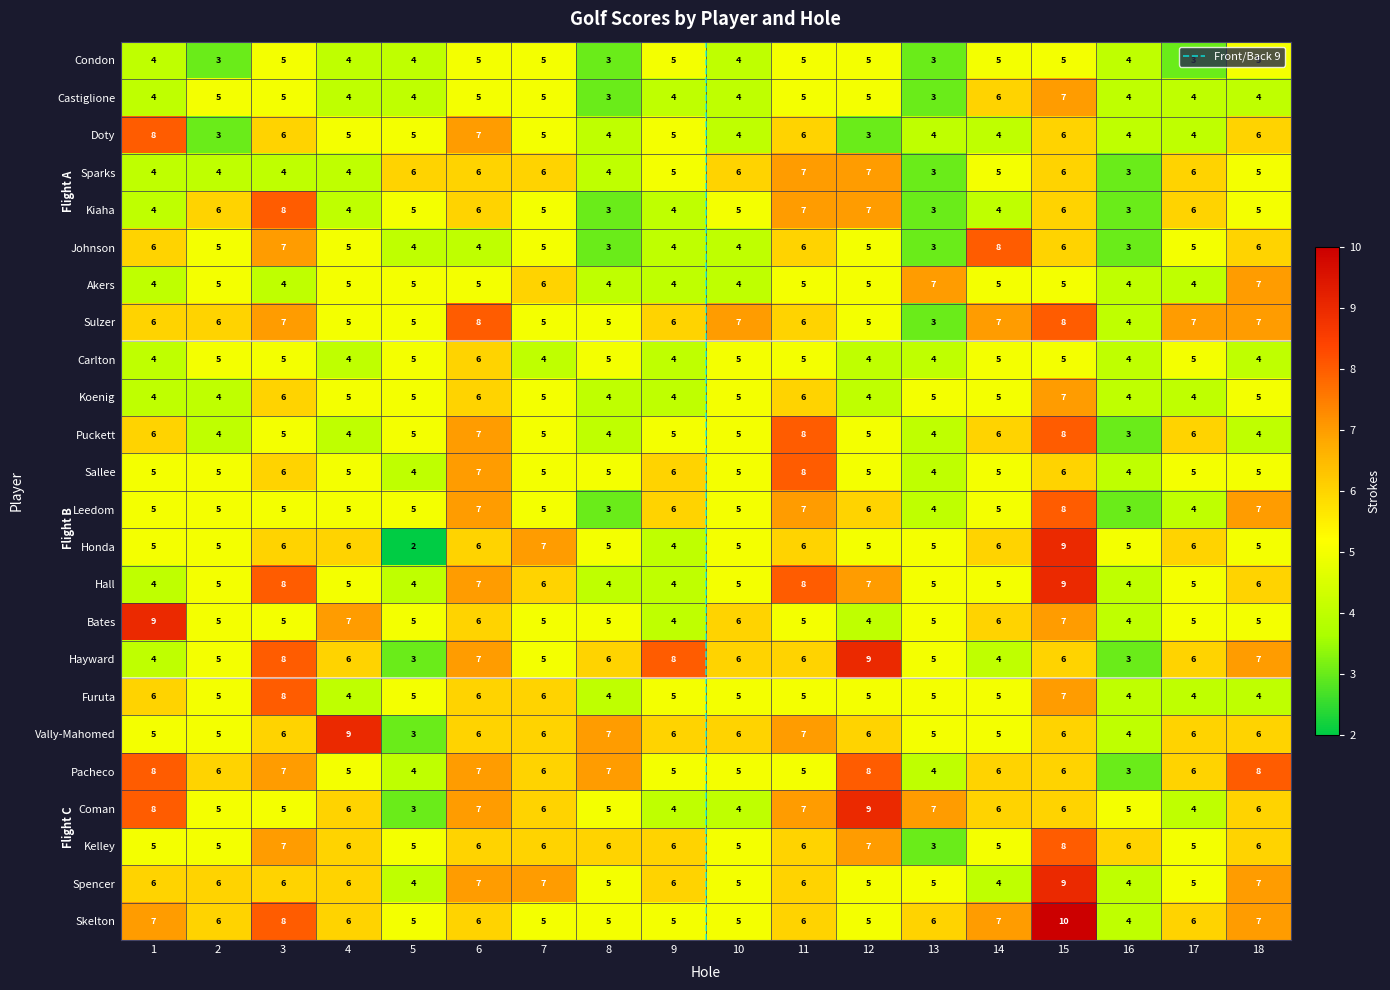

What is the average value of the Sparks series?

5